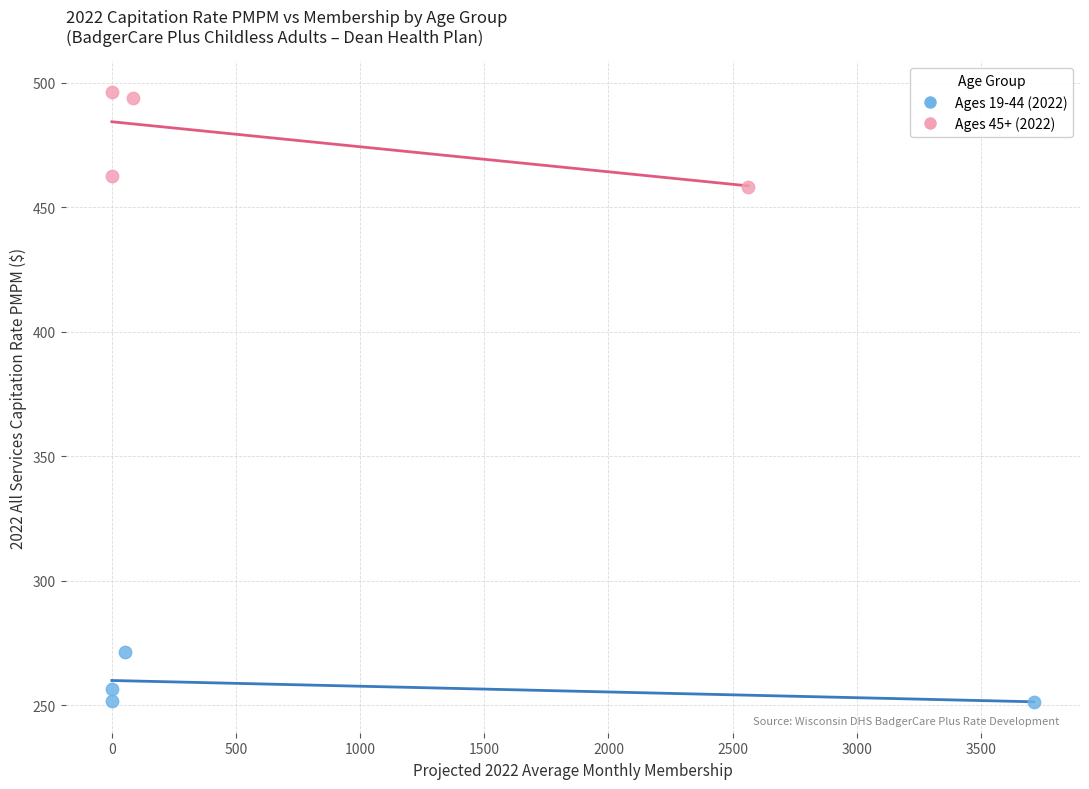

What are all the series names shown in the legend?

Ages 19-44 (2022), Ages 45+ (2022)